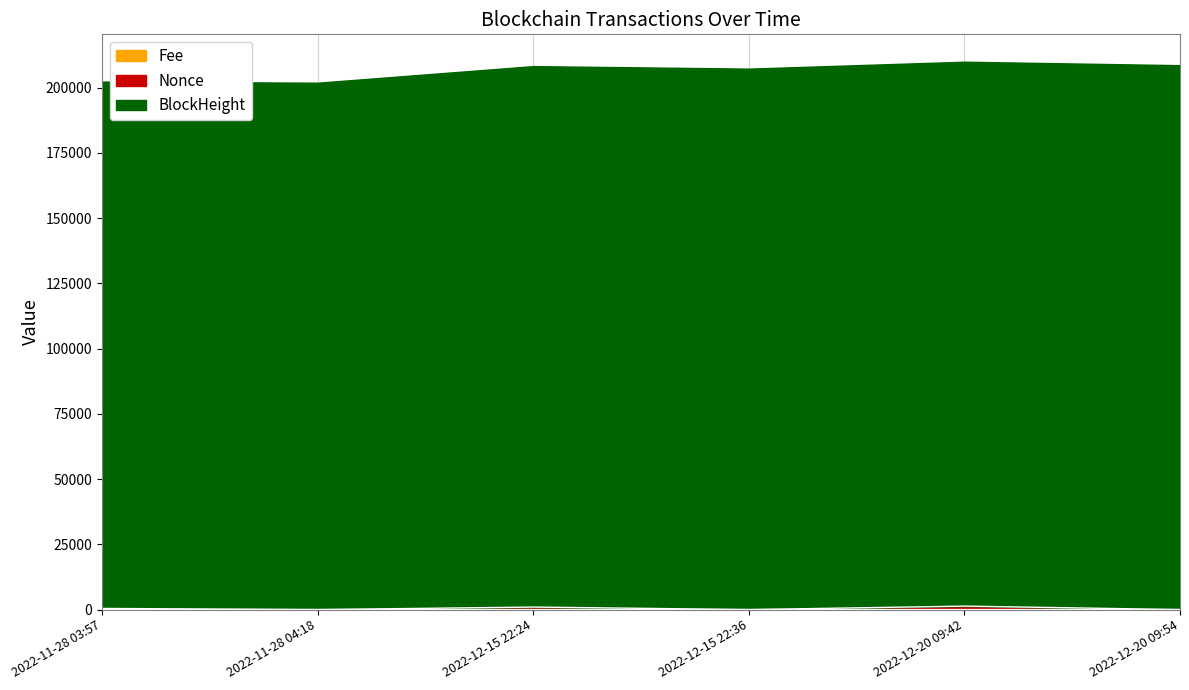

Where is Nonce nearest to the value 665?

2022-11-28 03:57